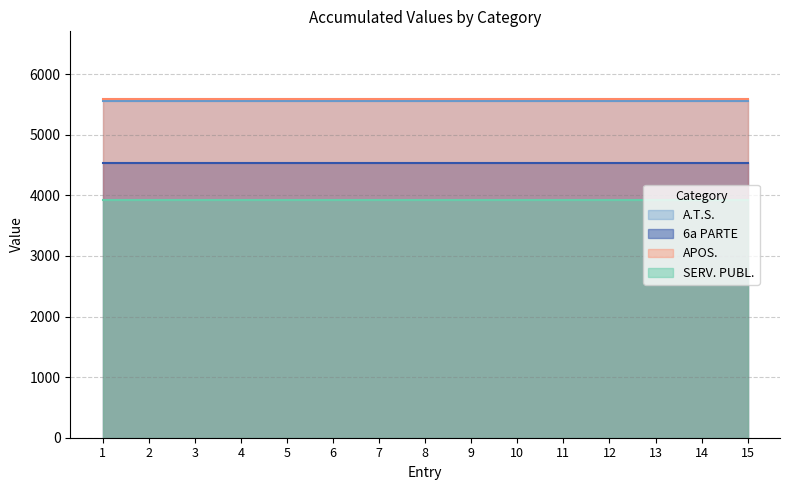

What is the average value of the 6a PARTE series?

4536